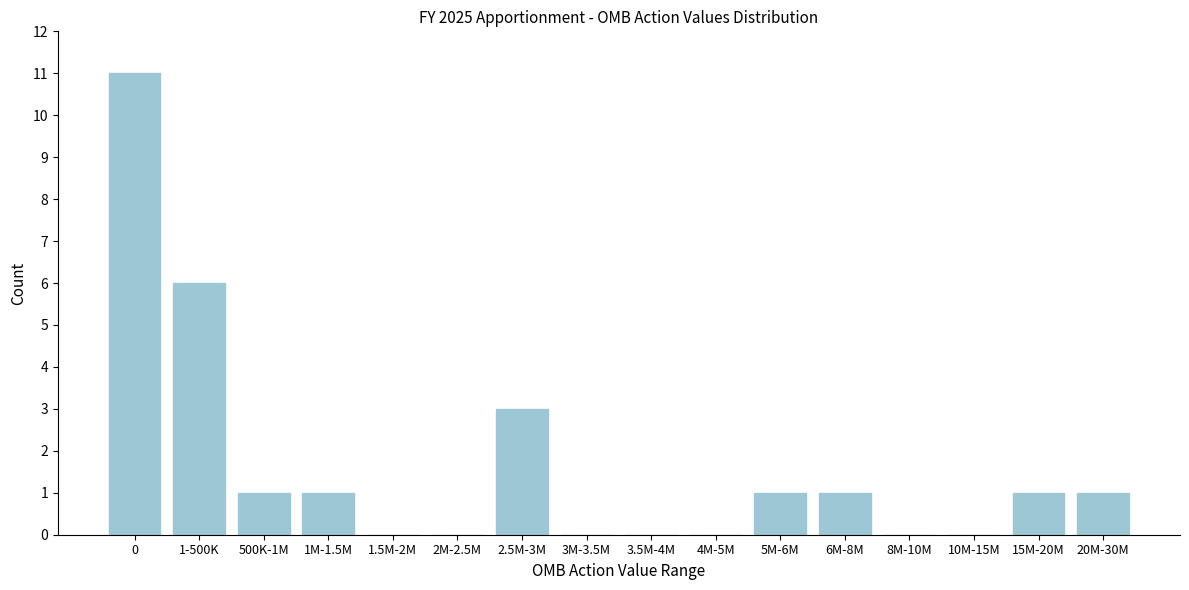

Reading left to right, what are all the values shown in this chart?

0=11	1-500K=6	500K-1M=1	1M-1.5M=1	1.5M-2M=0	2M-2.5M=0	2.5M-3M=3	3M-3.5M=0	3.5M-4M=0	4M-5M=0	5M-6M=1	6M-8M=1	8M-10M=0	10M-15M=0	15M-20M=1	20M-30M=1